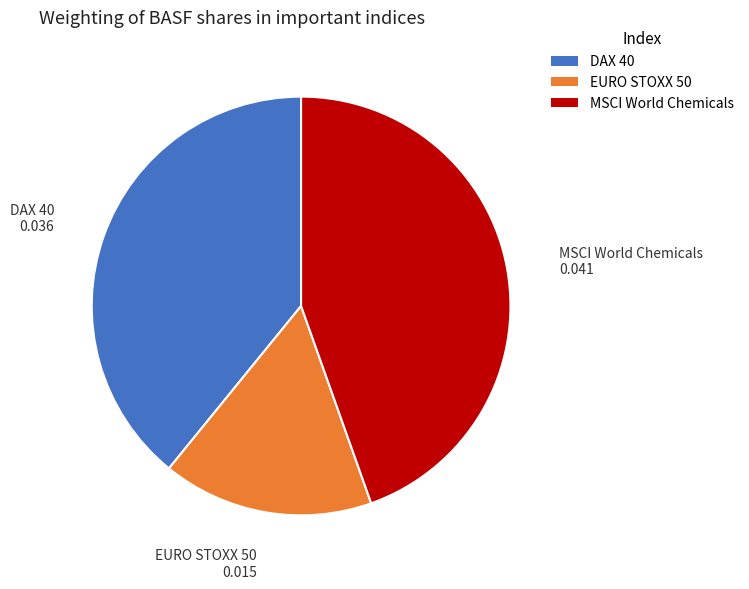

Rank the categories by value from highest to lowest.

MSCI World Chemicals, DAX 40, EURO STOXX 50